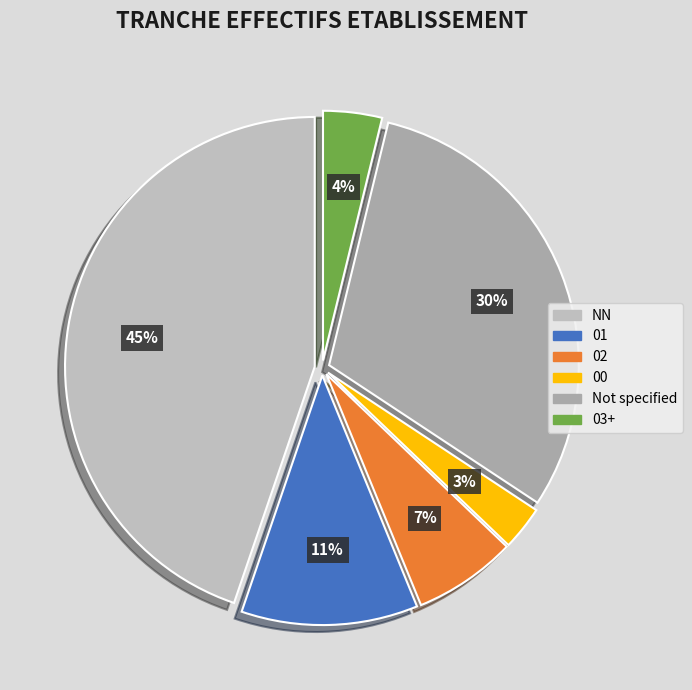

Count the number of slices in the pie.

6